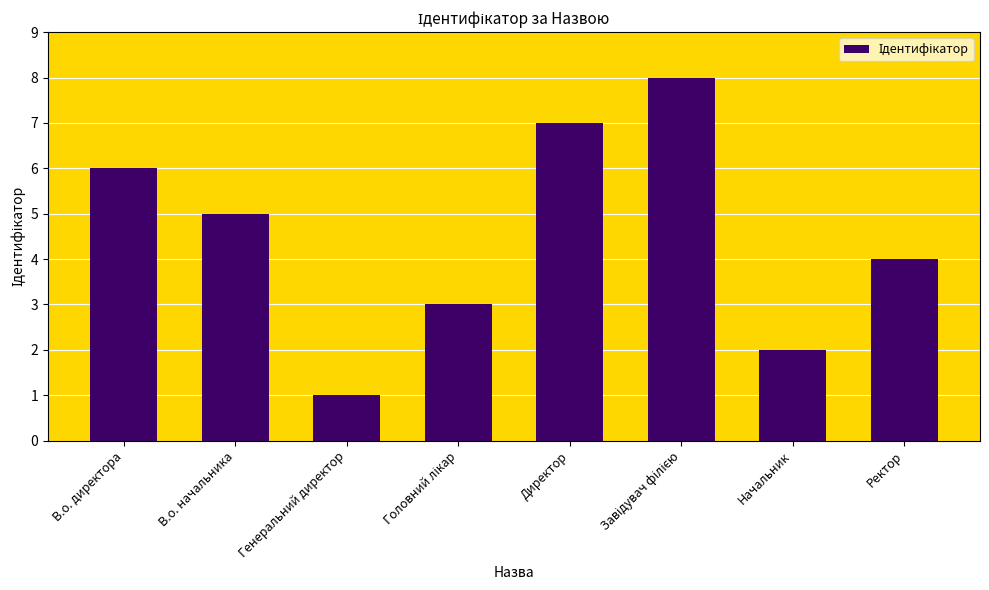

Which category has the lowest value across all series?

Генеральний директор